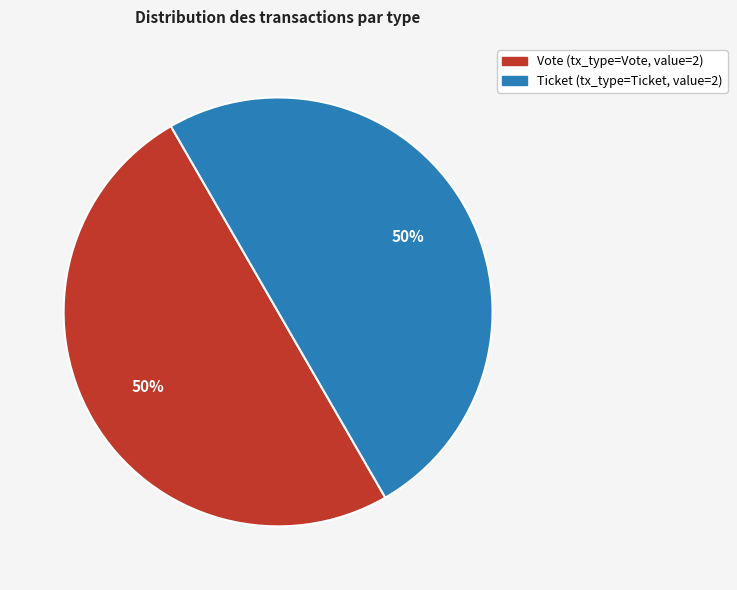

How many segments does this pie chart have?

2